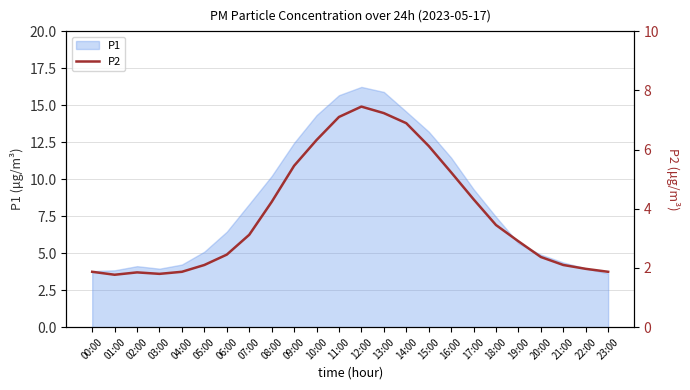

Rank the categories by value from lowest to highest.

01:00, 03:00, 02:00, 00:00, 04:00, 23:00, 22:00, 05:00, 21:00, 20:00, 06:00, 19:00, 07:00, 18:00, 08:00, 17:00, 16:00, 09:00, 15:00, 10:00, 14:00, 11:00, 13:00, 12:00